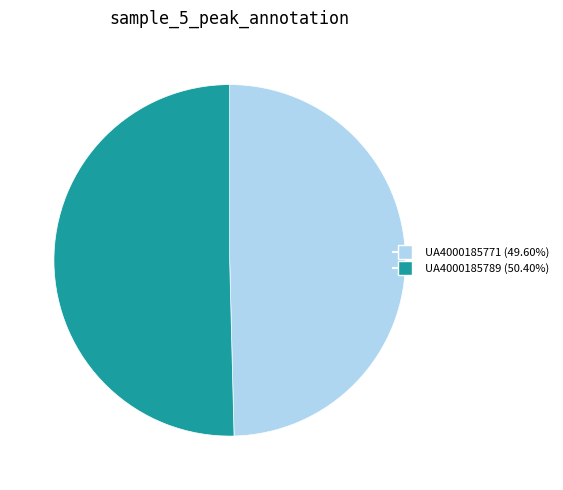

Is there a majority slice in this chart?

Yes